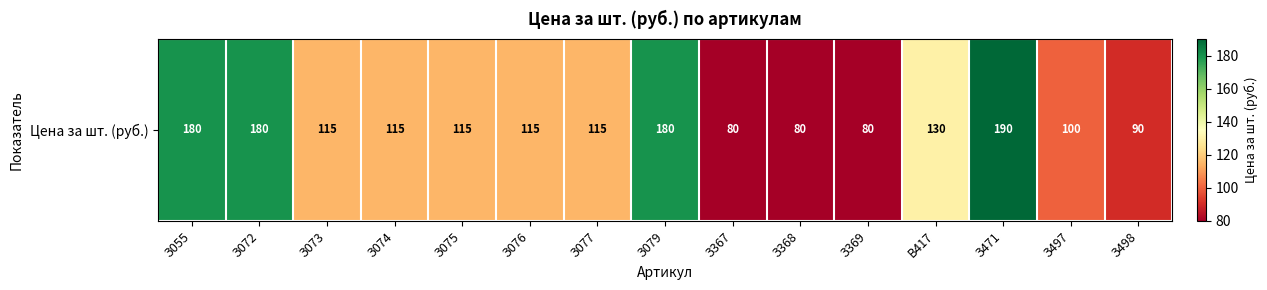

What is the average value?

124